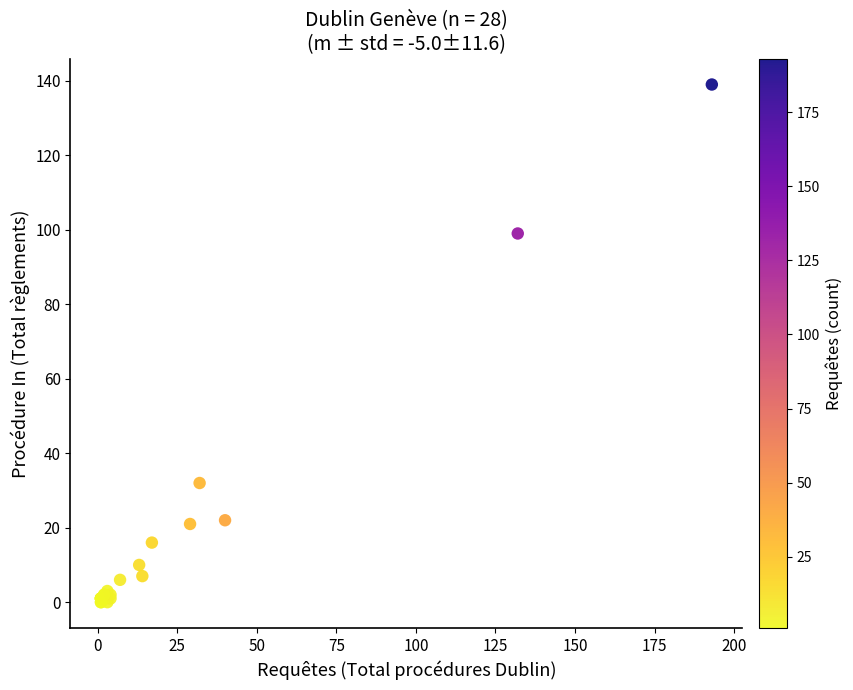

What Y value in the scatter plot is closest to 69?

99